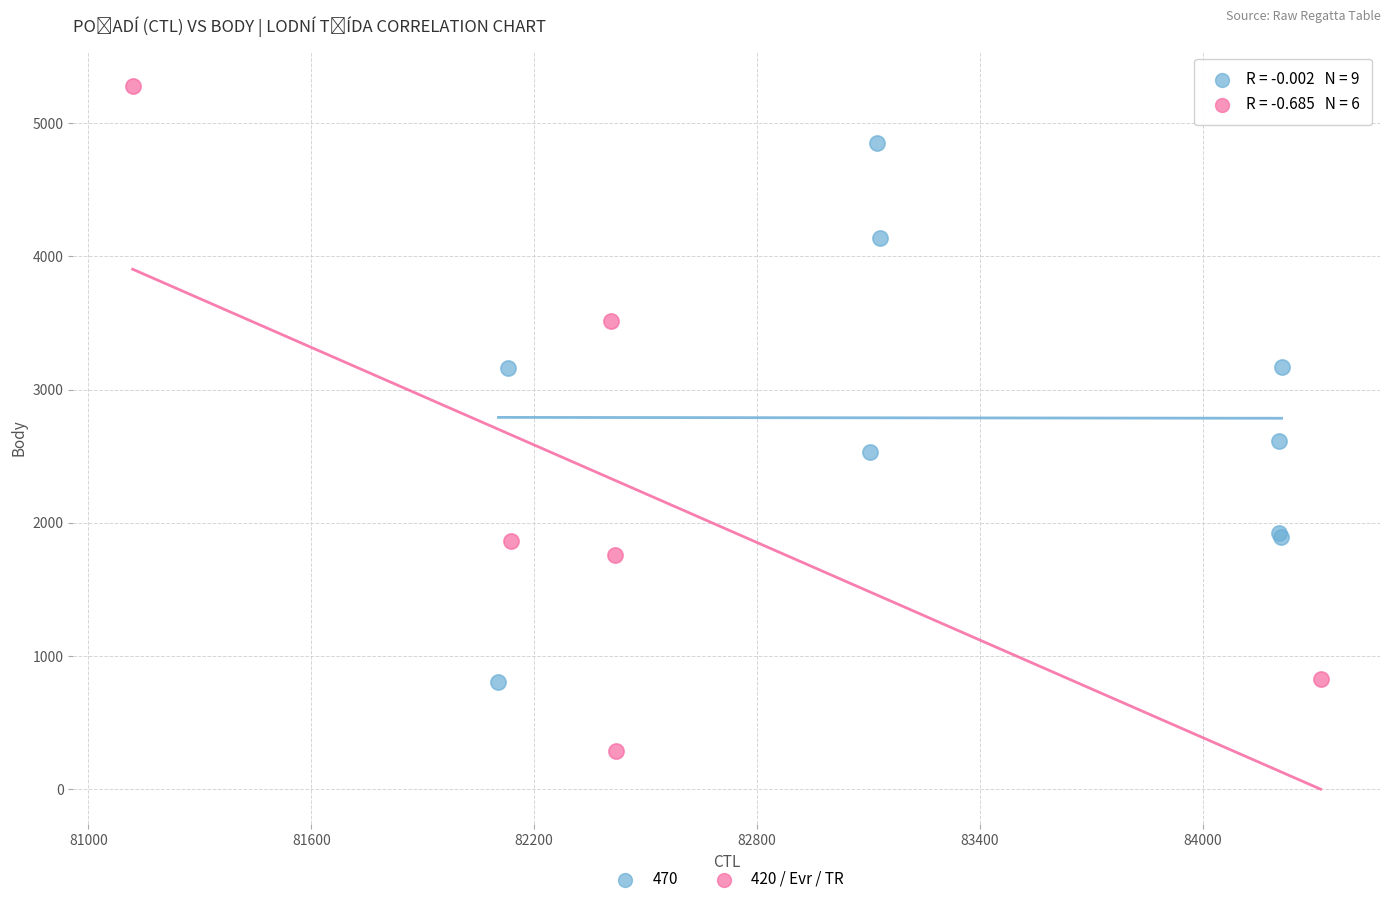

Which series reaches the maximum Y coordinate?

420 / Evr / TR